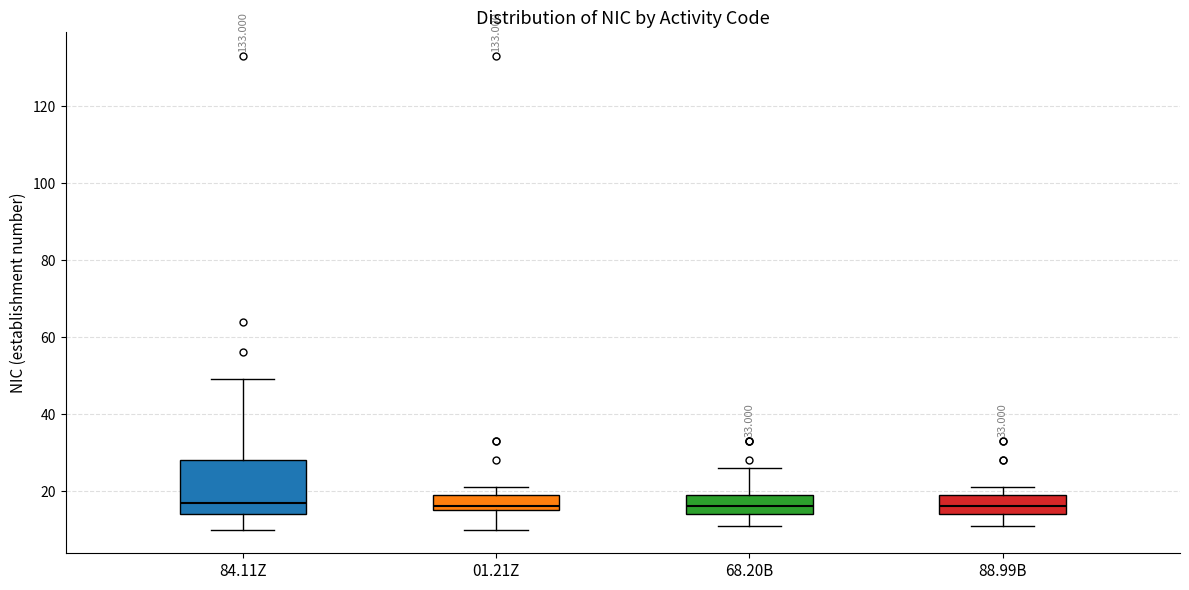

Which box is the tallest, from its lower edge to its upper edge?

84.11Z